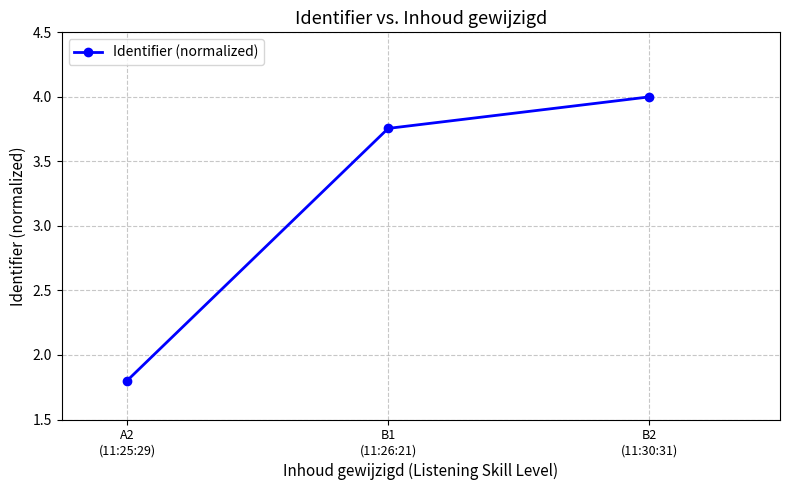

What is the smallest value displayed?

1.8